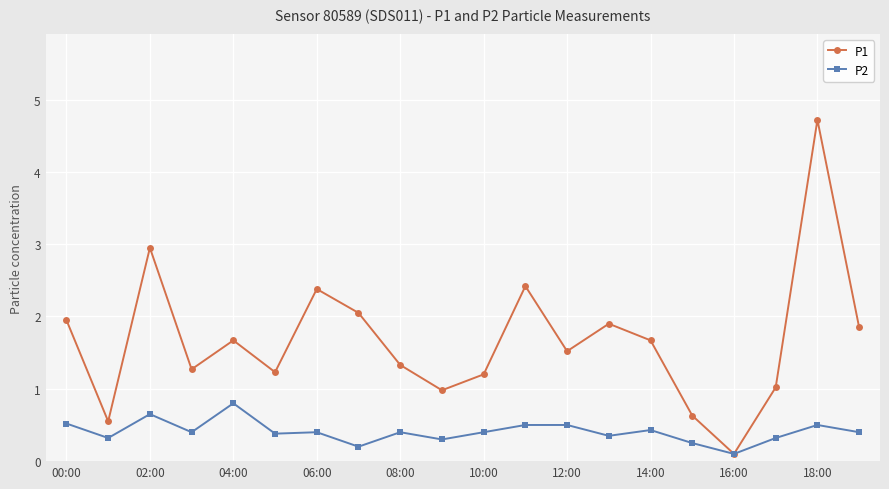

Which series has the largest total across all categories?

P1